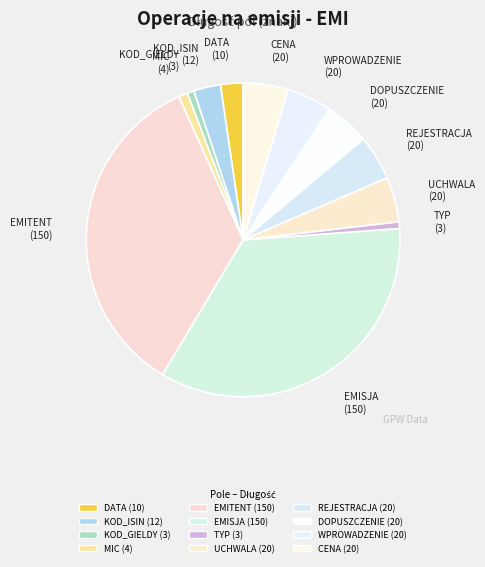

How many segments does this pie chart have?

12